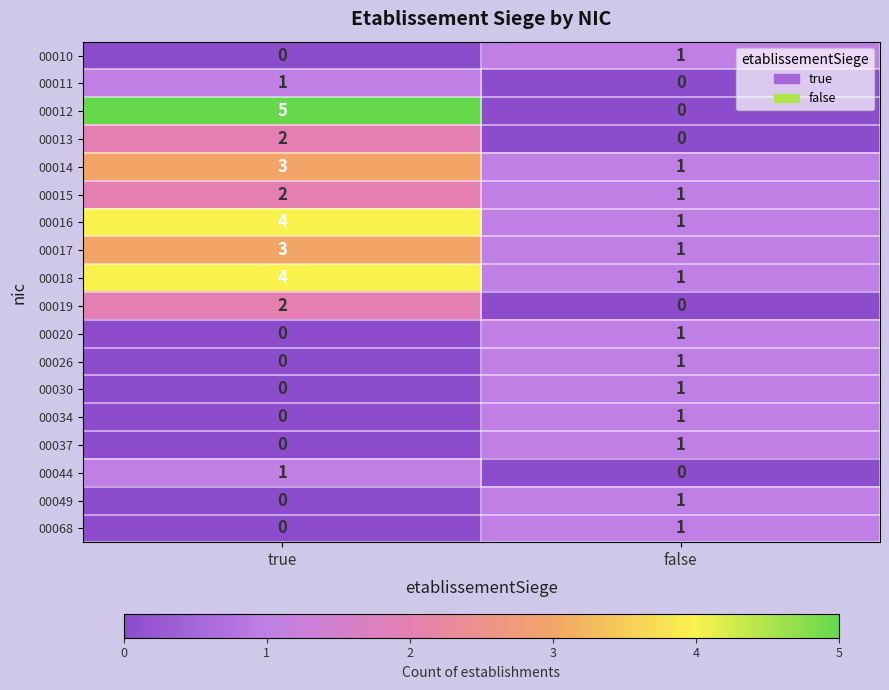

What is the spread (max minus min) of values at false?

1